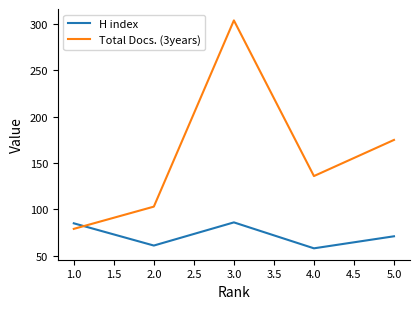

Rank the series by their maximum value, from highest to lowest.

Total Docs. (3years), H index